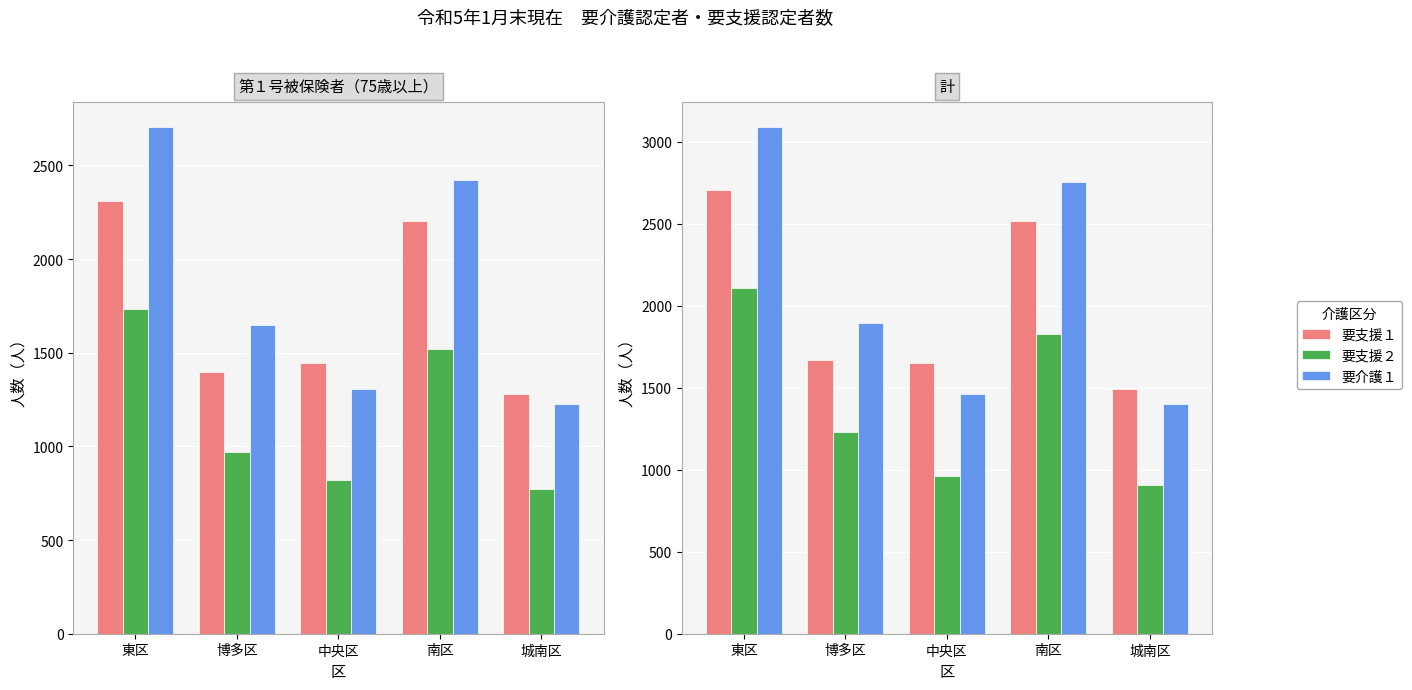

The value of 要支援２ at 博多区 is 2114. True or false?

False